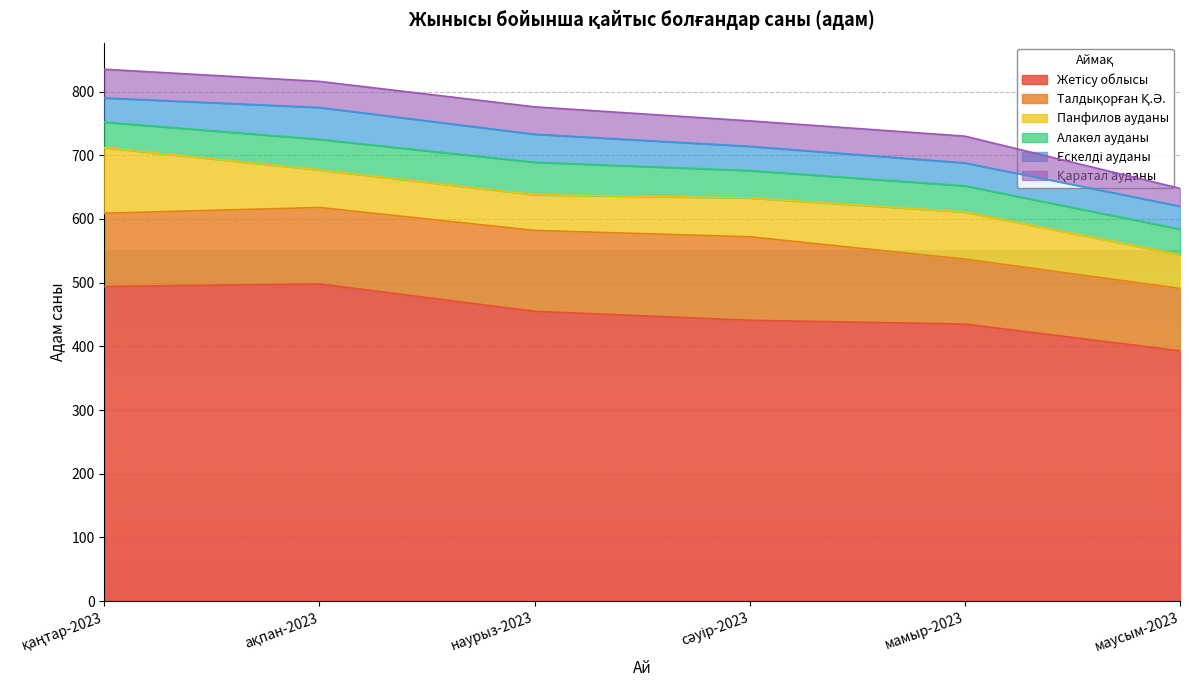

At which category is the sum across all series the highest?

қаңтар-2023